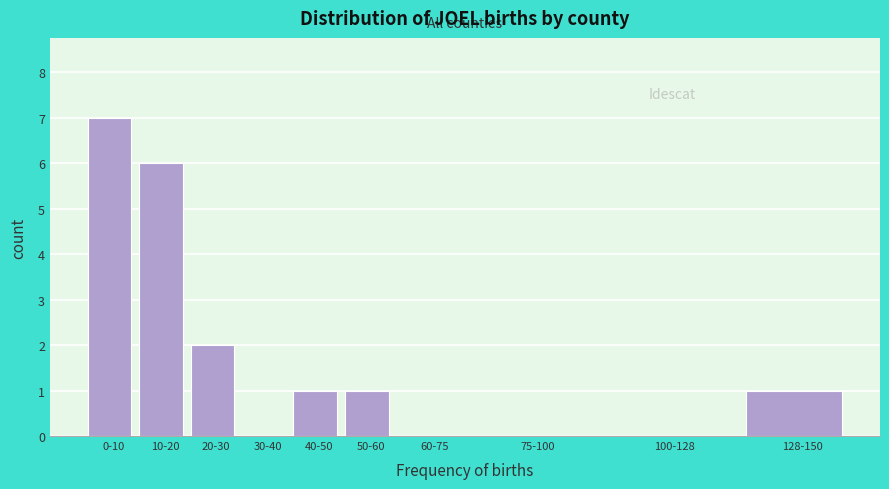

Reading left to right, extract all data points from this chart.

0-10=7	10-20=6	20-30=2	30-40=0	40-50=1	50-60=1	60-75=0	75-100=0	100-128=0	128-150=1